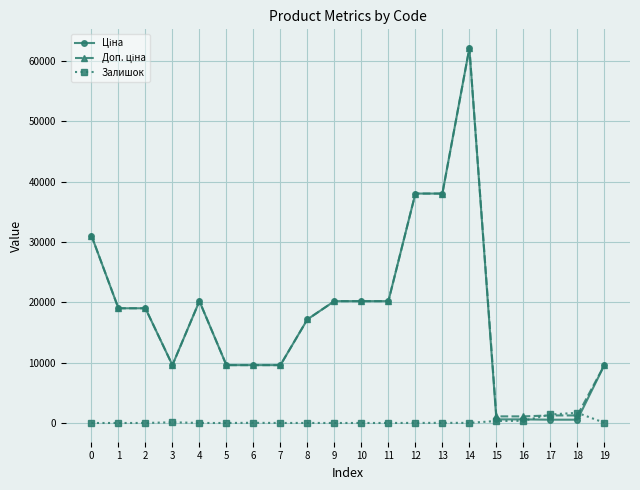

Is it true that Залишок equals 0.0 at 0?

True